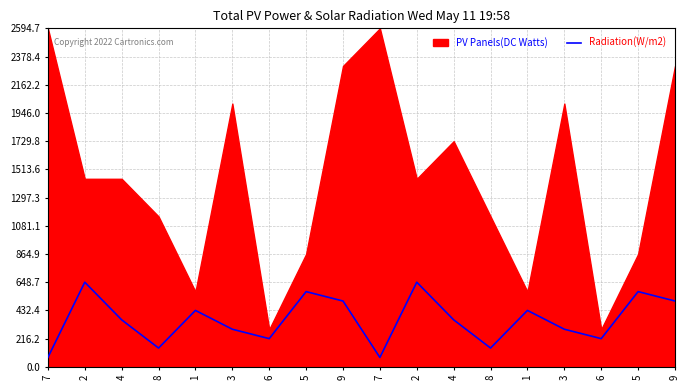

At which category does the data reach its first local peak?

2